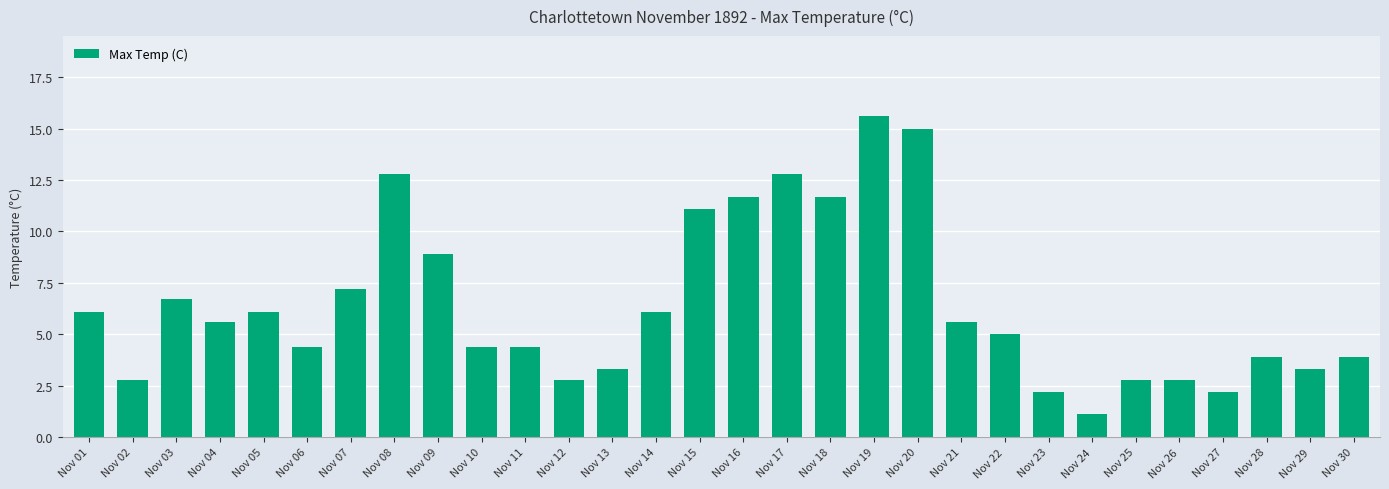

What is the difference between the maximum and minimum values?

14.5